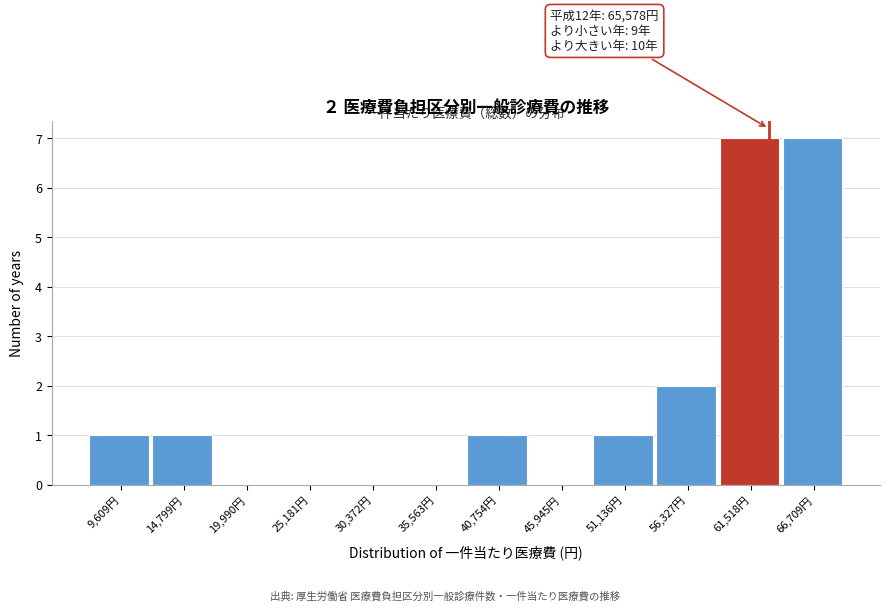

Reading left to right, transcribe all the data shown in this chart.

9,609円=1	14,799円=1	19,990円=0	25,181円=0	30,372円=0	35,563円=0	40,754円=1	45,945円=0	51,136円=1	56,327円=2	61,518円=7	66,709円=7